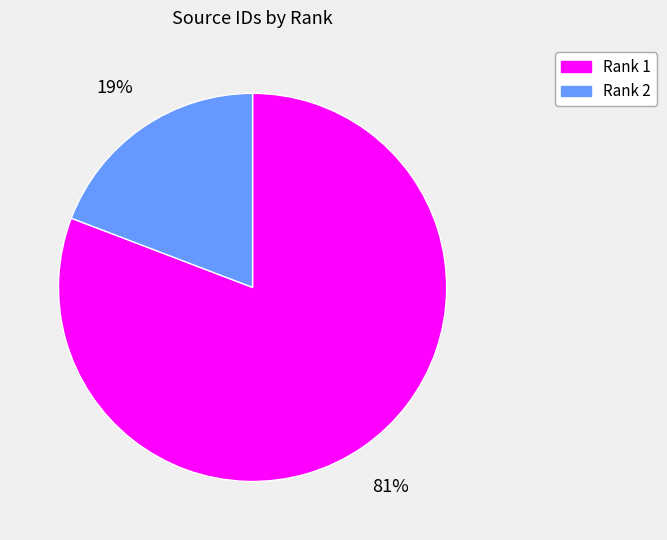

Combined, do Rank 1 and Rank 2 account for over 50%?

Yes